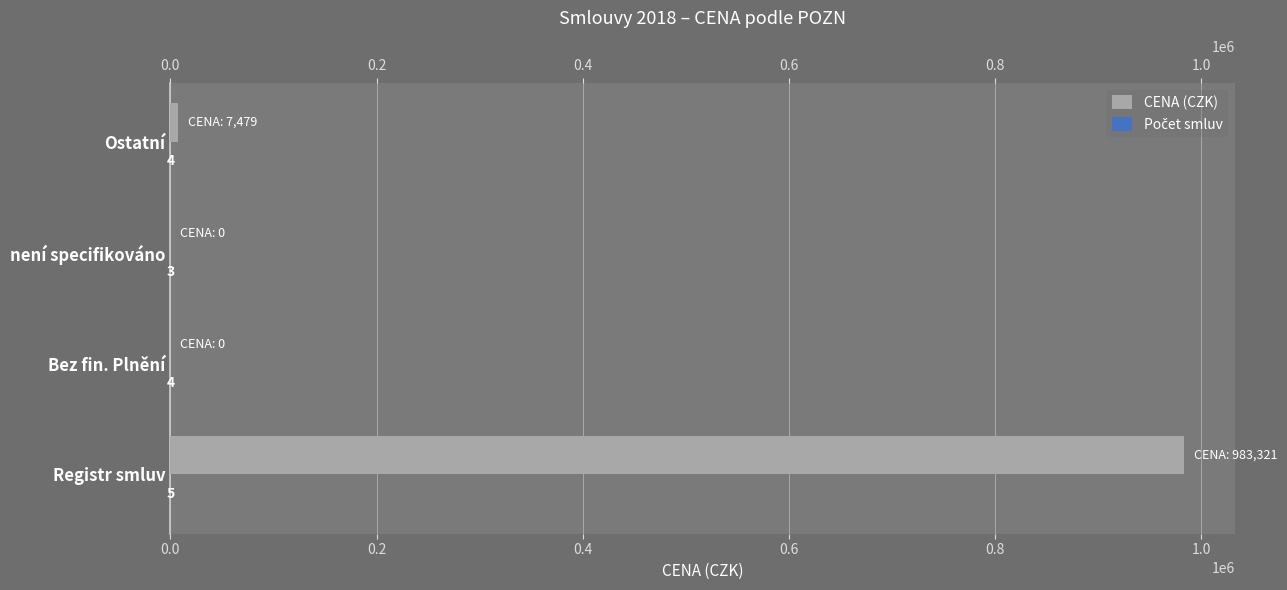

Between 0.2 and 0.6, which is larger?

0.6